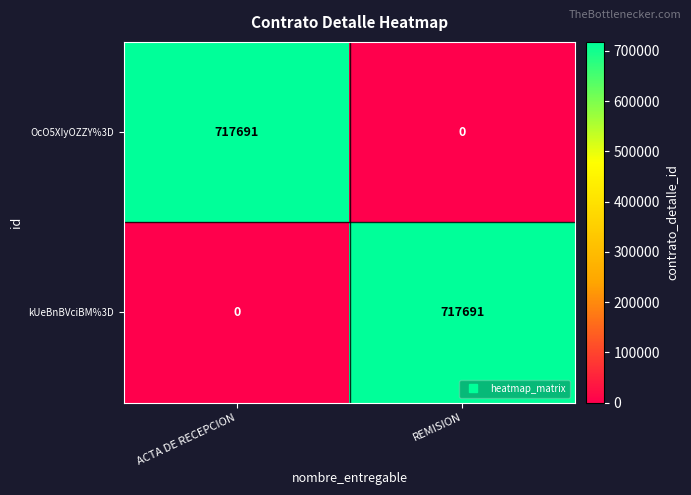

What is the greatest value displayed?

717691